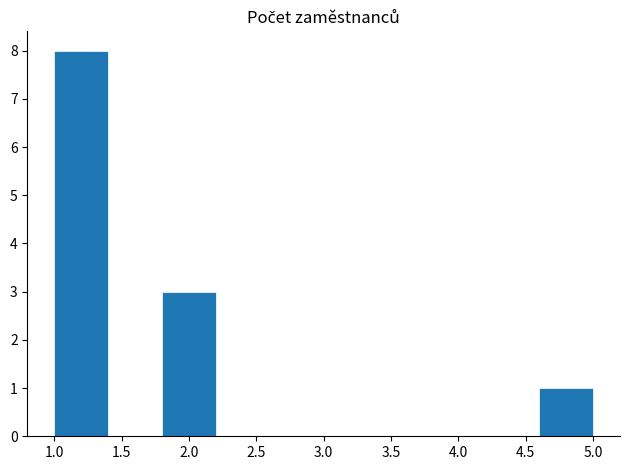

Reading left to right, transcribe this chart: for each bar, give the range it covers on the x-axis and its height. The values are not printed on the chart, so give them approximately, as read against the axis.

1.0 to 1.4: 8
1.4 to 1.8: 0
1.8 to 2.2: 3
2.2 to 2.6: 0
2.6 to 3.0: 0
3.0 to 3.4: 0
3.4 to 3.8: 0
3.8 to 4.2: 0
4.2 to 4.6: 0
4.6 to 5.0: 1